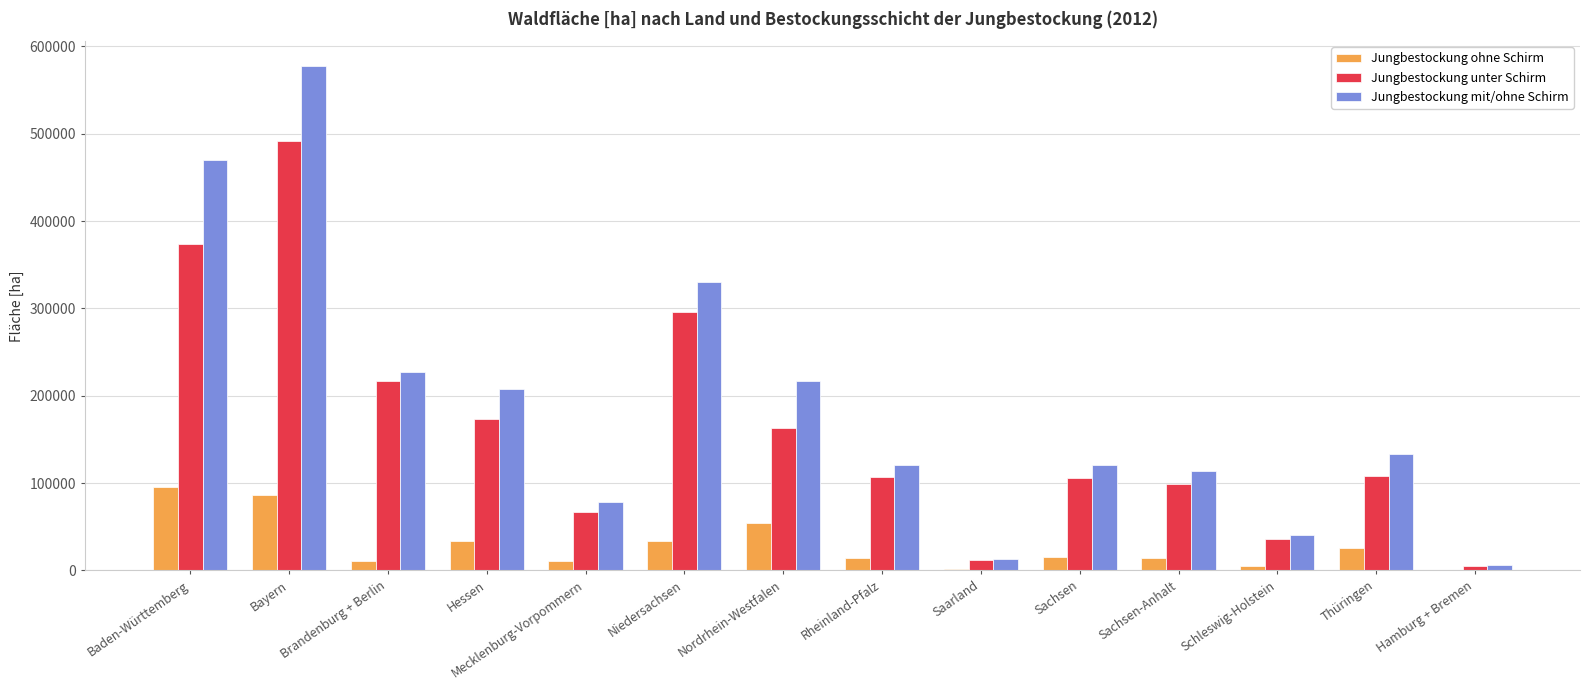

What is the maximum value shown in the chart?

577103.1